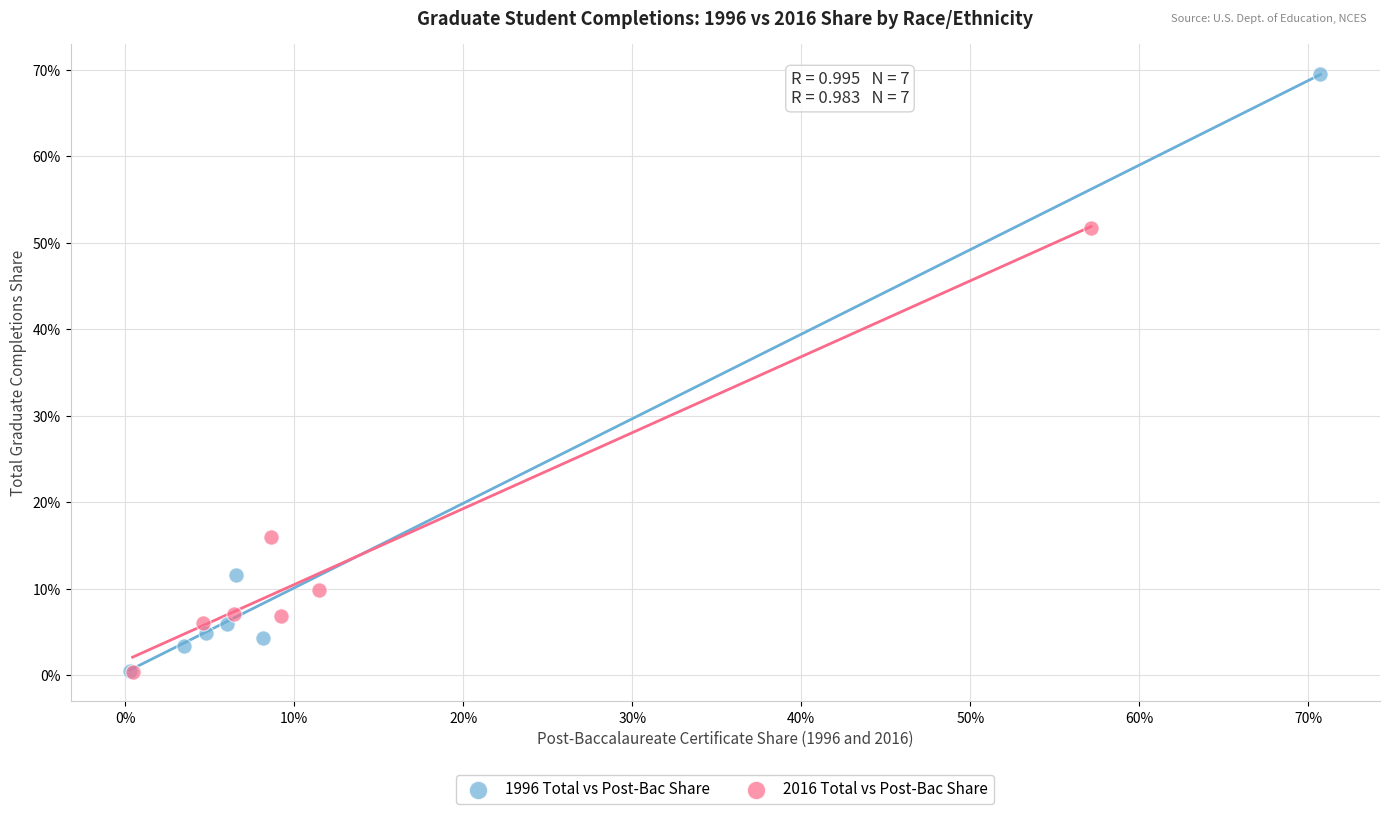

What are all the series names shown in the legend?

1996 Total vs Post-Bac Share, 2016 Total vs Post-Bac Share